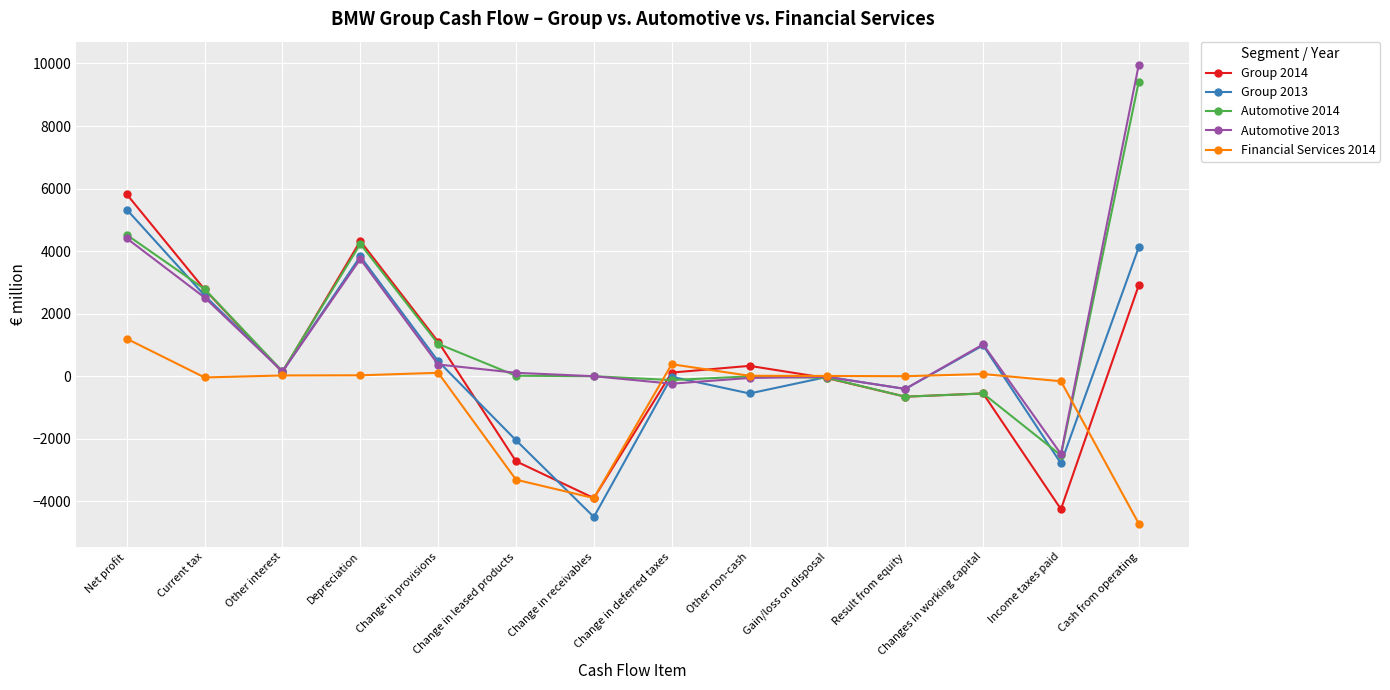

What position from the right is Change in provisions?

10